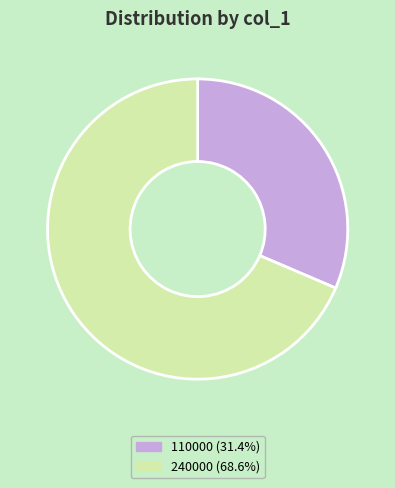

Does 240000 (68.6%) represent more than half of the total?

Yes